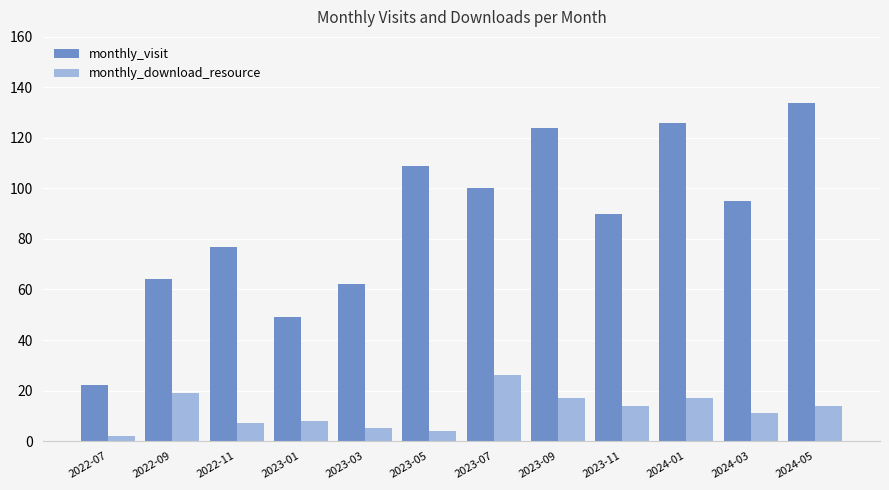

What is the label of the 5th bar from the left?

2023-03